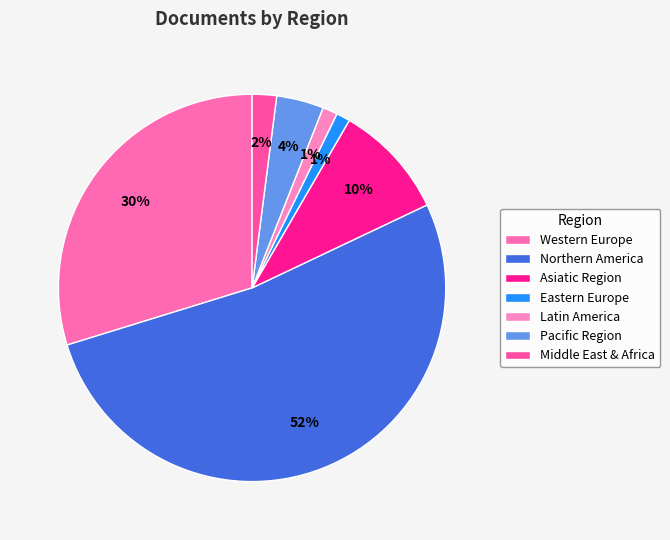

What percentage is the Asiatic Region slice, to the nearest percent?

10%